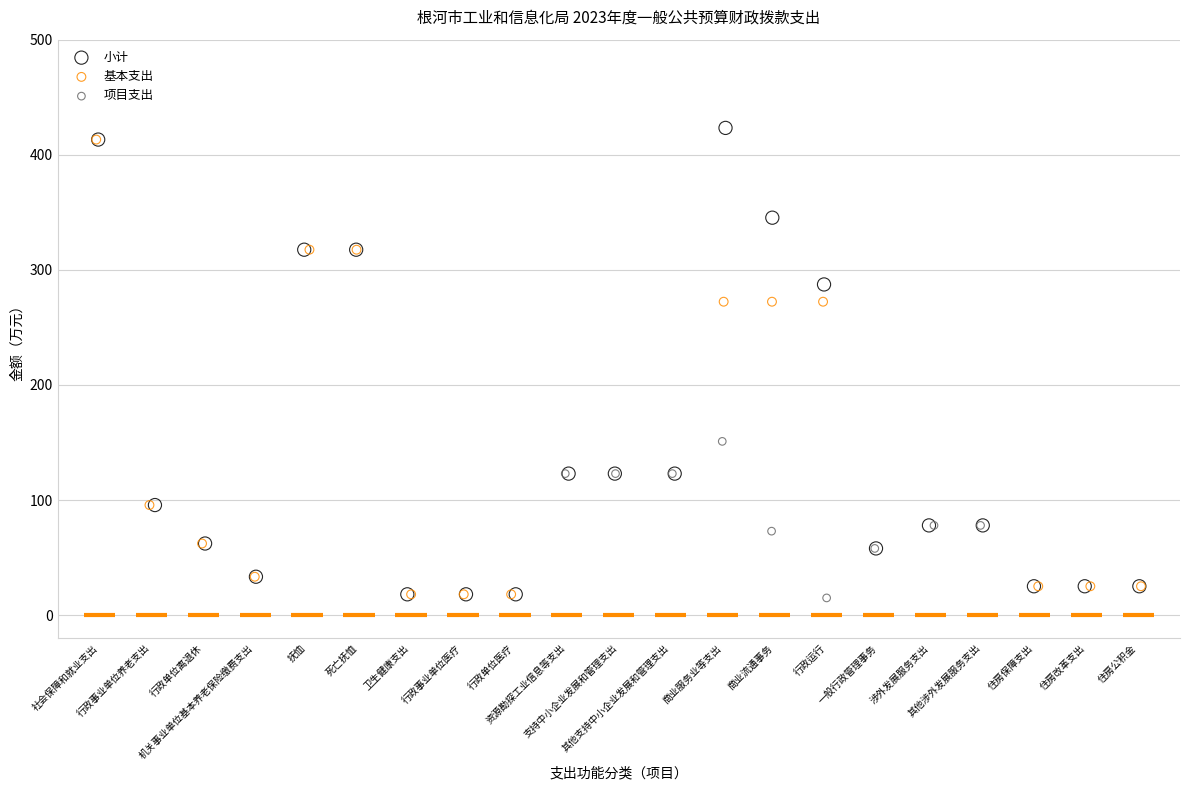

Which series has the largest Y range (max minus min)?

小计